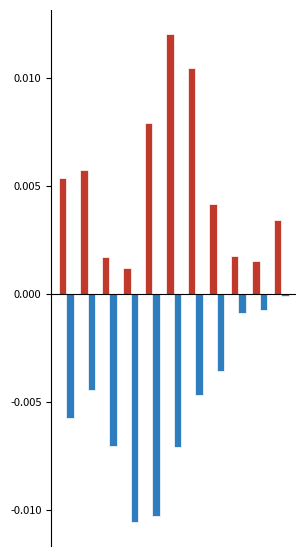

The Maisons individuelles series shows 0.0 at 3. True or false?

False